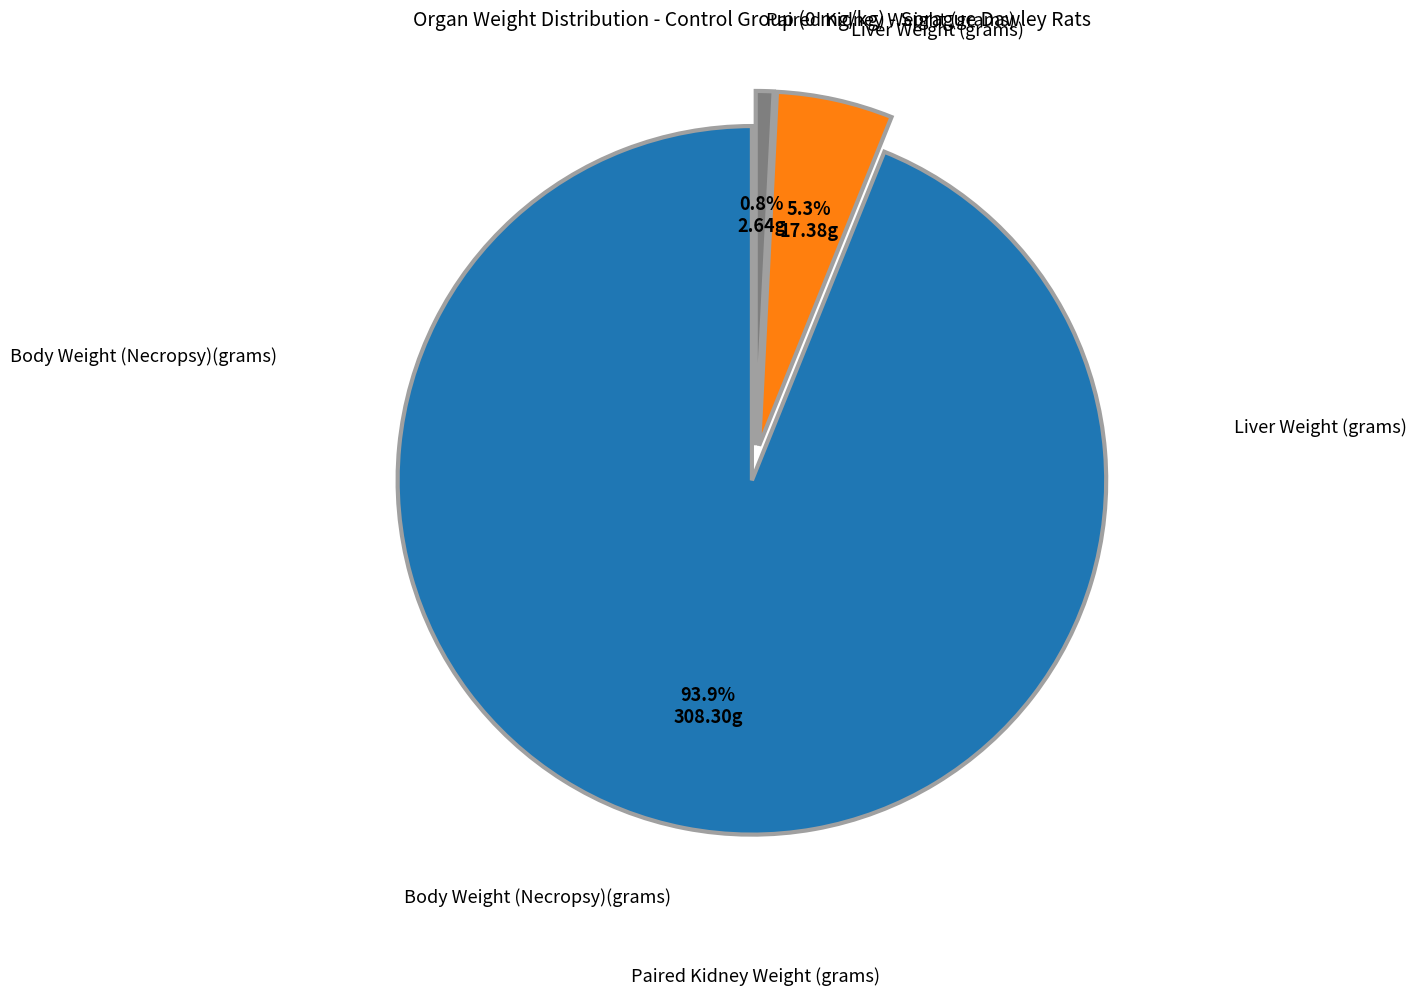

How many segments does this pie chart have?

3